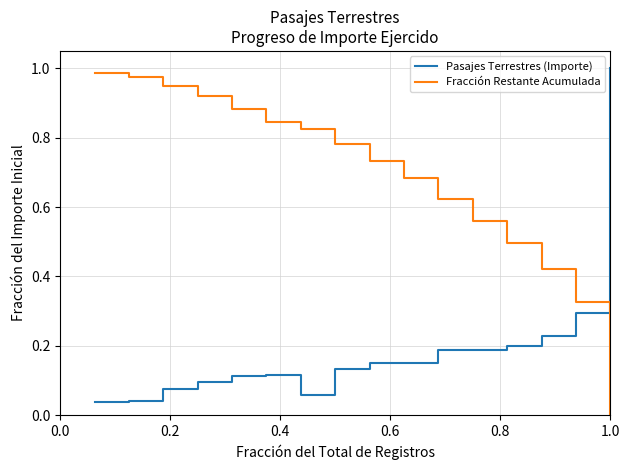

How many times do Fracción Restante Acumulada and Pasajes Terrestres (Importe) cross each other?

1